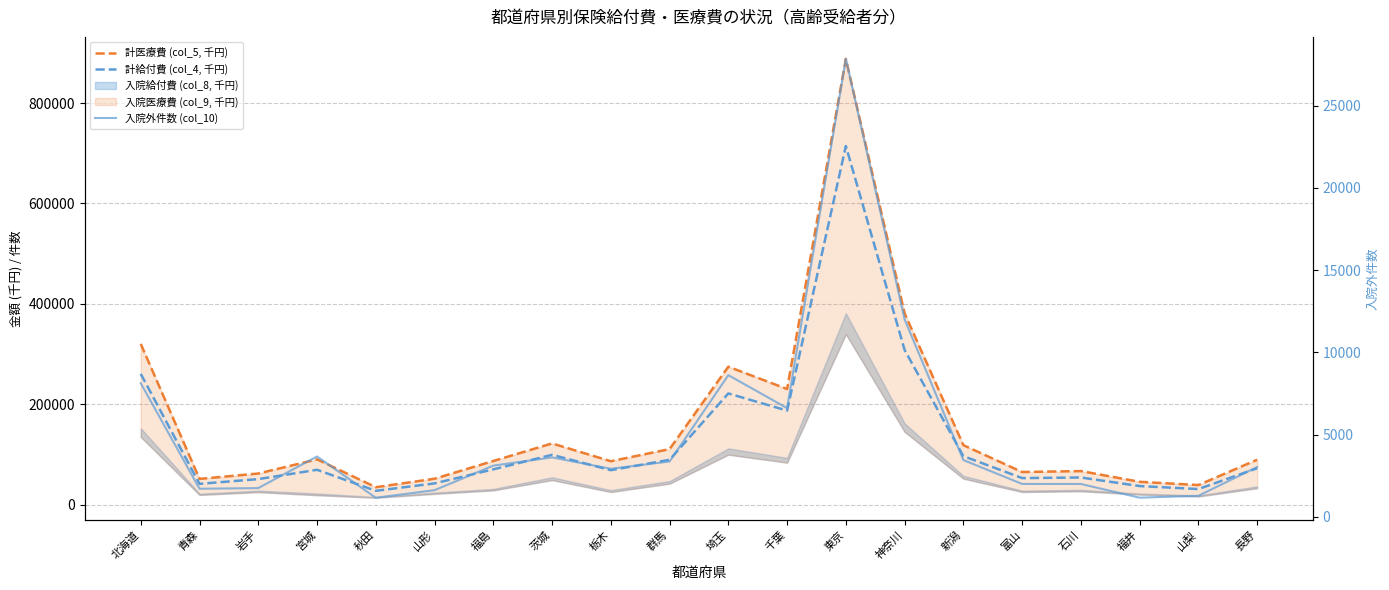

The 計医療費 (col_5, 千円) series shows 86518.3 at 栃木. True or false?

True